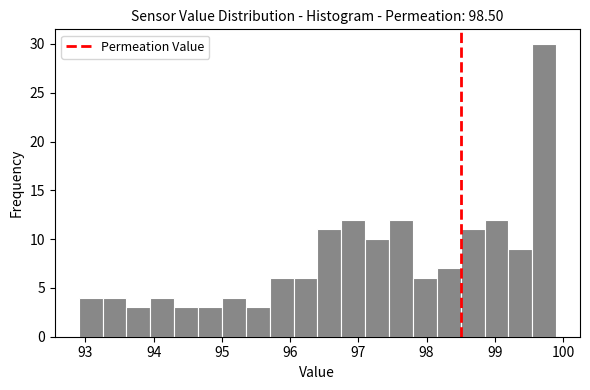

Read against the x-axis, roughly where is the centre of the tallest bar?

99.7